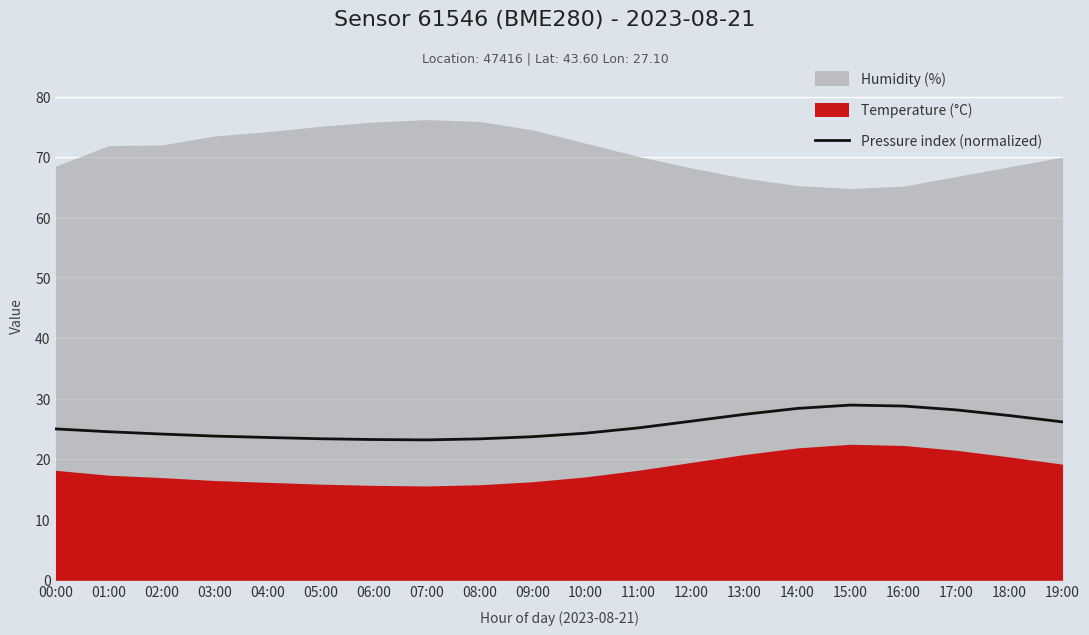

What is the value of the 14th point from the left?

27.5